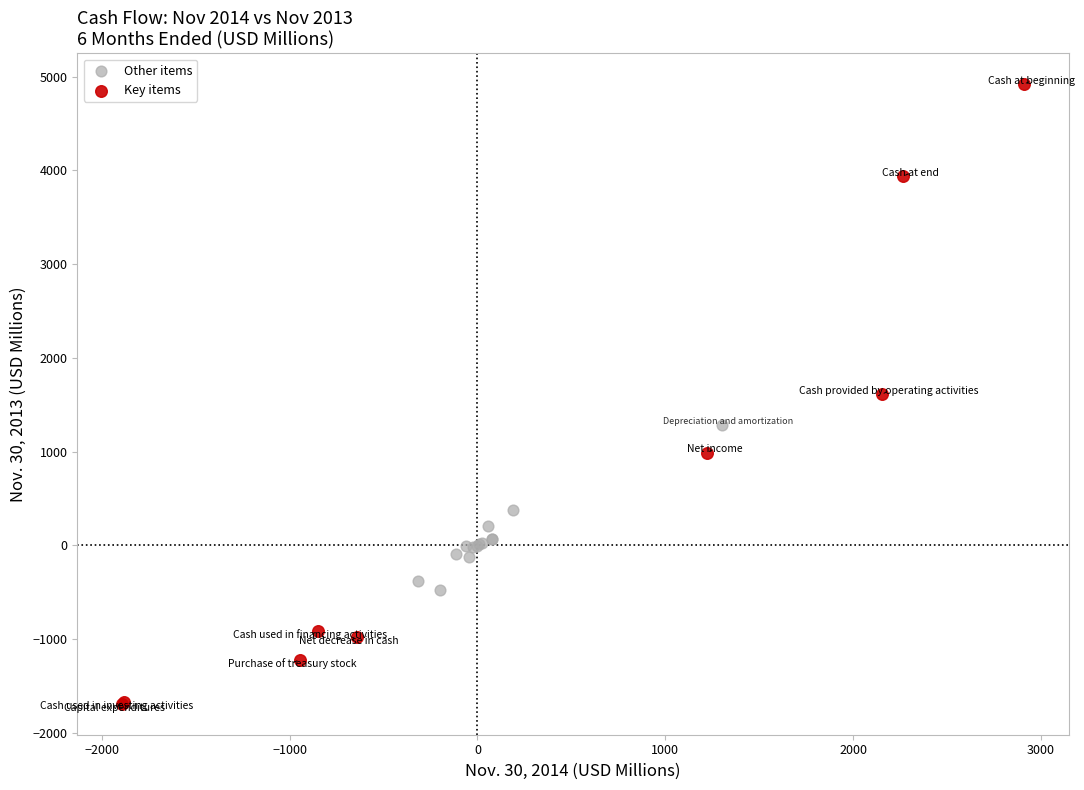

Which series contains the lowest Y value?

Key items